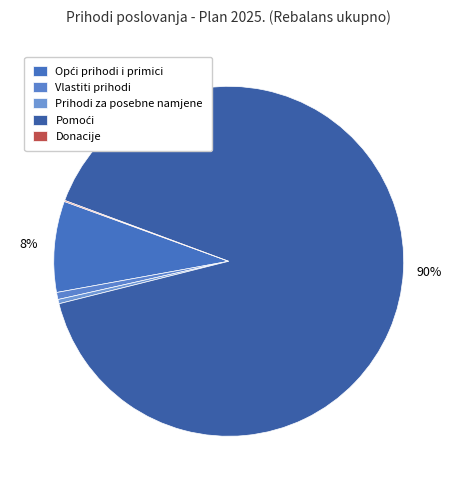

Count the number of slices in the pie.

5